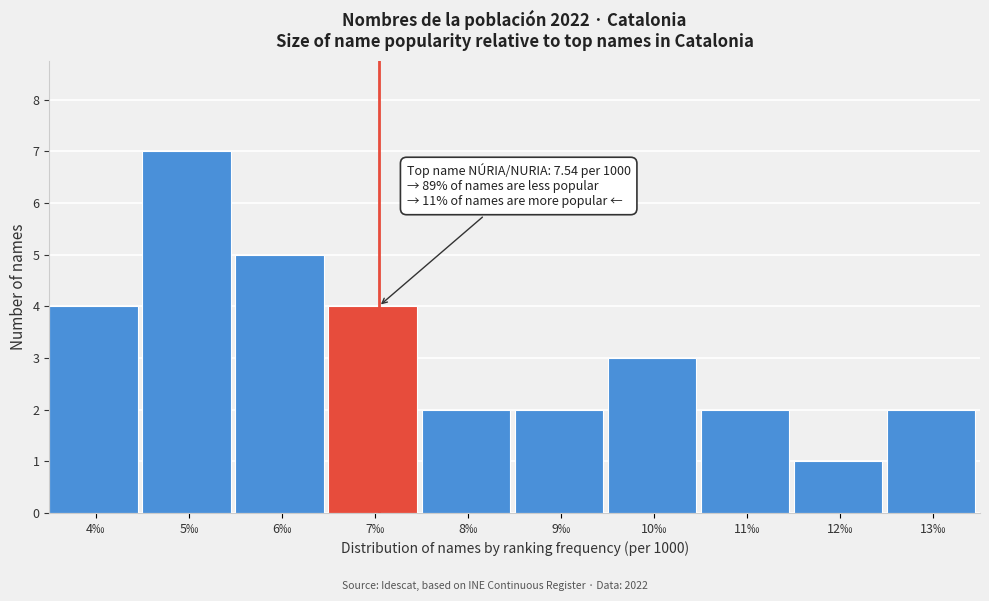

Reading left to right, what are all the values shown in this chart?

4	7	5	4	2	2	3	2	1	2